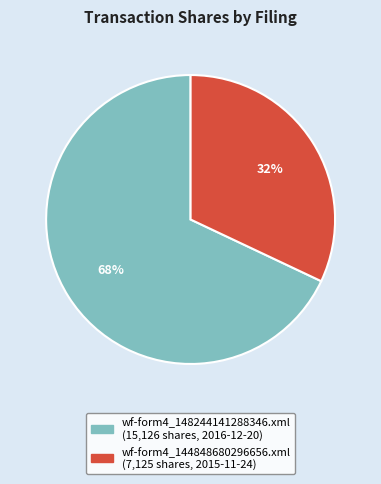

True or false: wf-form4_144848680296656.xml accounts for 32% of the total.

True